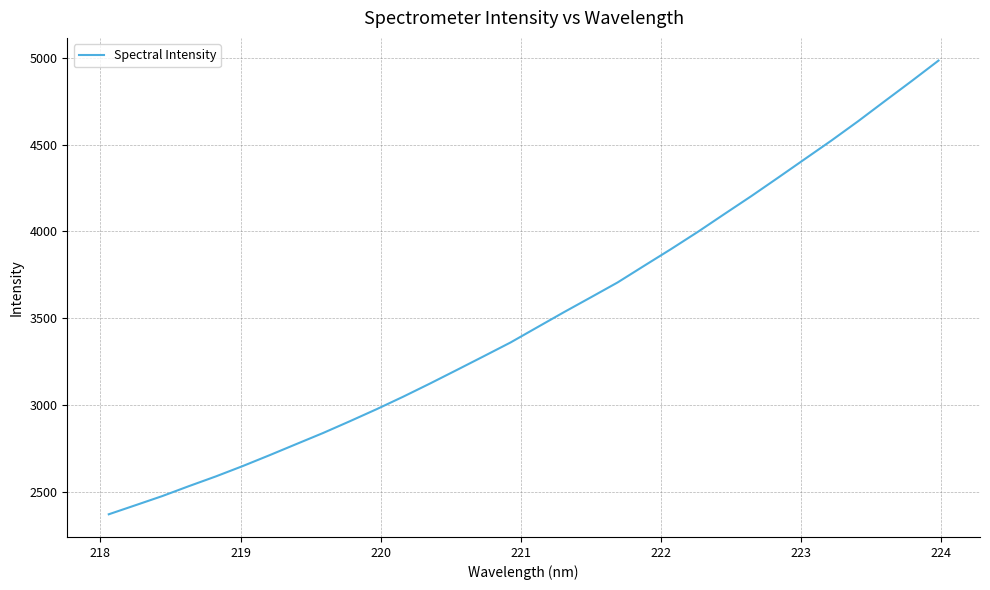

What is the difference between the maximum and minimum values?

2616.5